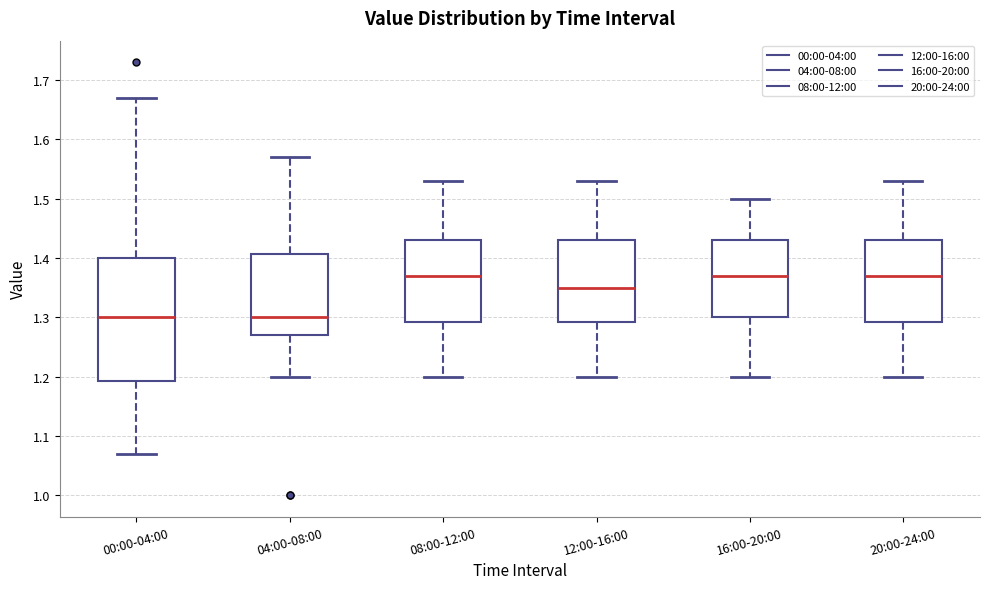

Reading left to right, transcribe this box plot: for each box, give where its median line is, the range the box spans, and where its two whiskers end, as read against the y-axis. The values are not printed on the chart, so give them approximately, as read against the axis.

00:00-04:00: median 1.30, box 1.19 to 1.40, whiskers 1.07 to 1.67
04:00-08:00: median 1.30, box 1.27 to 1.41, whiskers 1.20 to 1.57
08:00-12:00: median 1.37, box 1.29 to 1.43, whiskers 1.20 to 1.53
12:00-16:00: median 1.35, box 1.29 to 1.43, whiskers 1.20 to 1.53
16:00-20:00: median 1.37, box 1.30 to 1.43, whiskers 1.20 to 1.50
20:00-24:00: median 1.37, box 1.29 to 1.43, whiskers 1.20 to 1.53